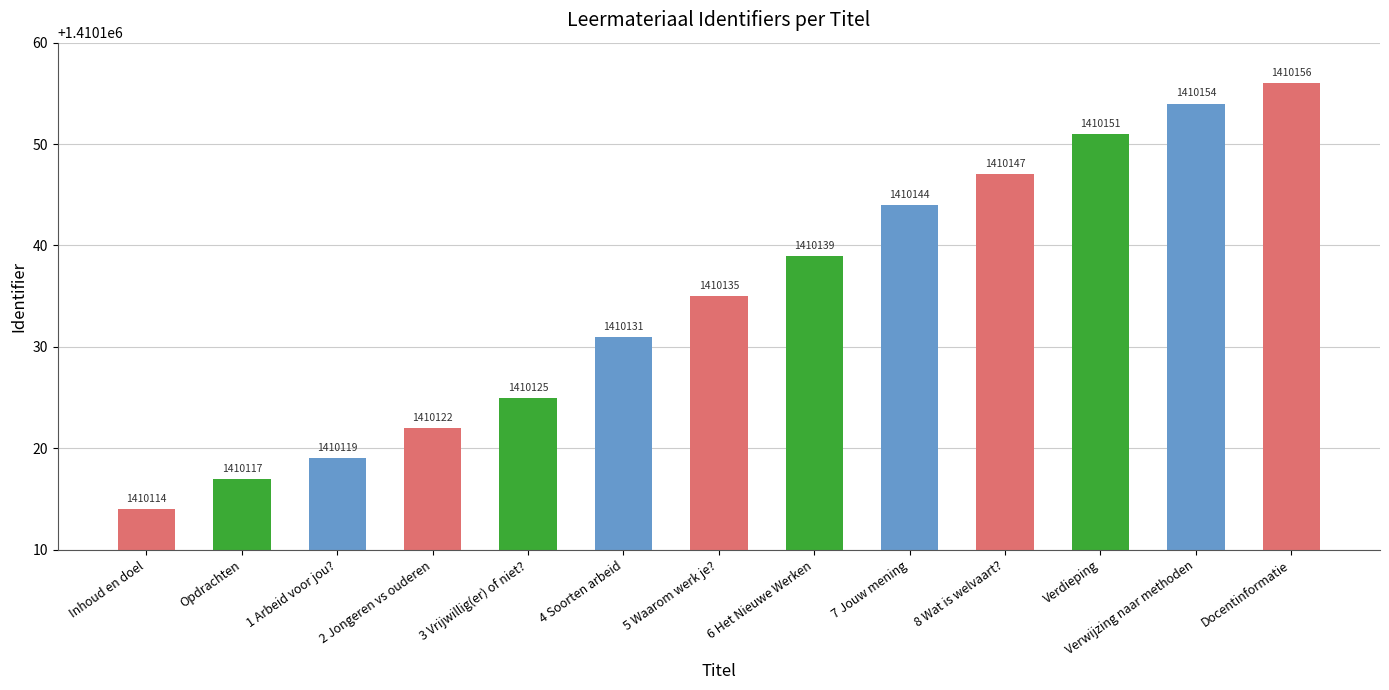

How many bars are there in total?

13